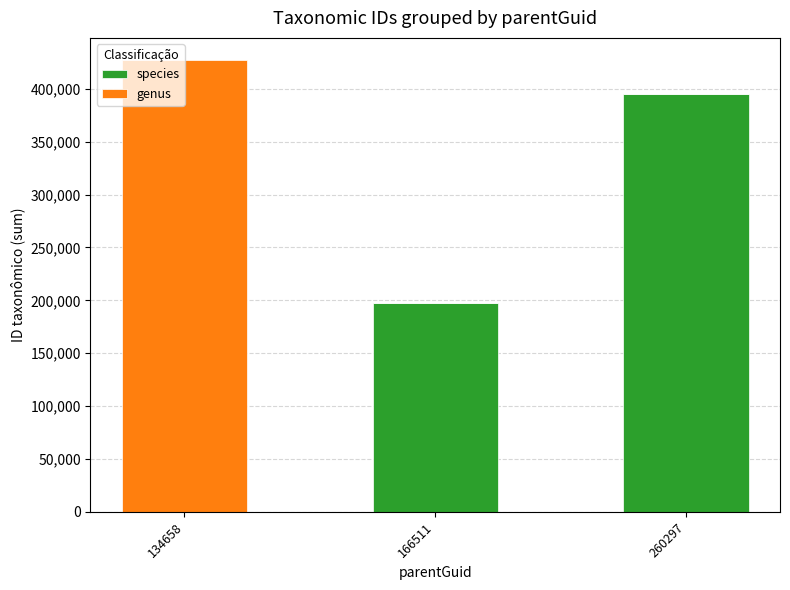

What is the highest value of the species series?

395195